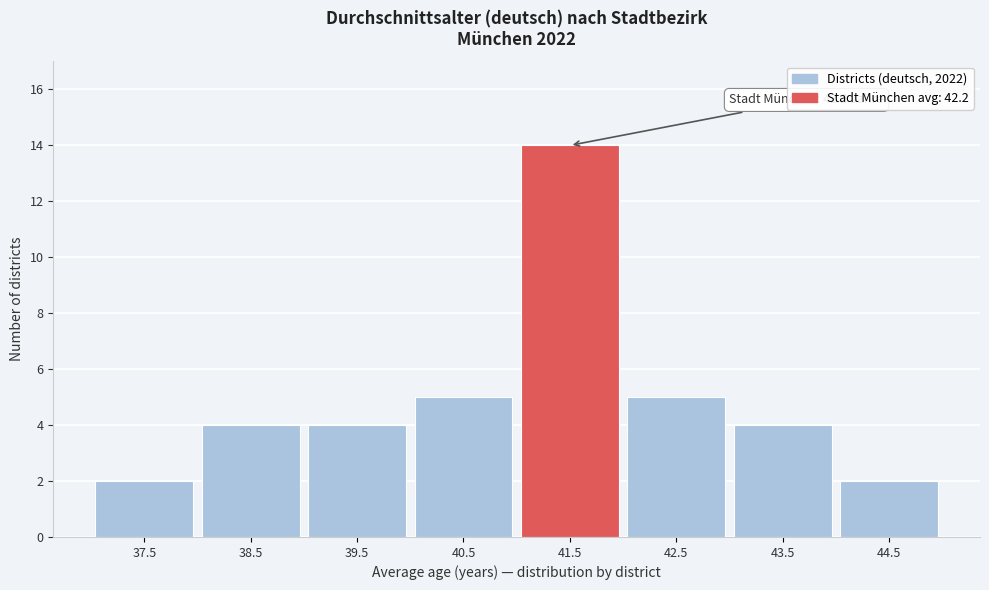

Reading left to right, what are all the values shown in this chart?

2	4	4	5	14	5	4	2